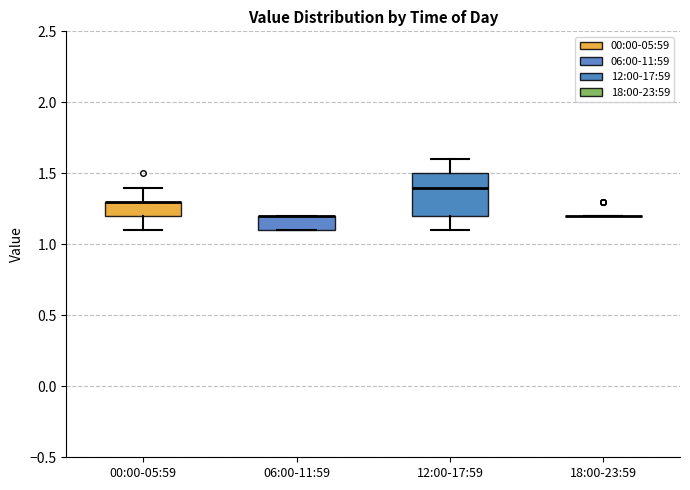

Reading left to right, read every box against the y-axis: the position of its median line, the range the box covers, and the ends of its whiskers. The values are not printed on the chart, so give them approximately, as read against the axis.

00:00-05:59: median 1.3 (drawn on the box's upper edge), box 1.2 to 1.3, whiskers 1.1 to 1.4
06:00-11:59: median 1.2 (drawn on the box's upper edge), box 1.1 to 1.2, whiskers 1.1 to 1.2
12:00-17:59: median 1.4, box 1.2 to 1.5, whiskers 1.1 to 1.6
18:00-23:59: box collapsed to a line at 1.2, whiskers 1.2 to 1.2